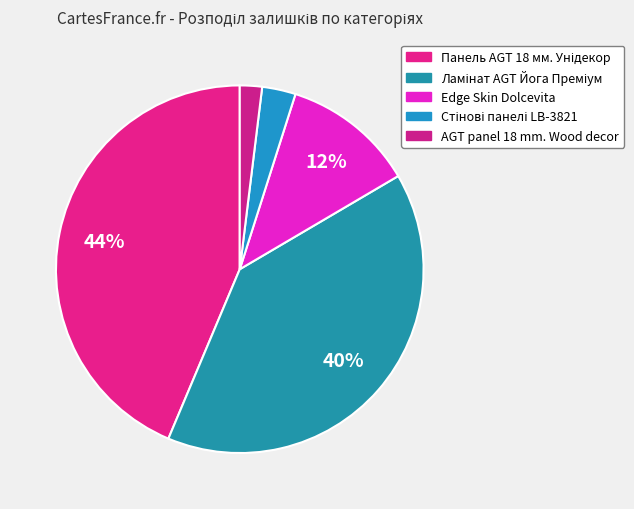

Between AGT panel 18 mm. Wood decor and Стінові панелі LB-3821, which is larger?

Стінові панелі LB-3821